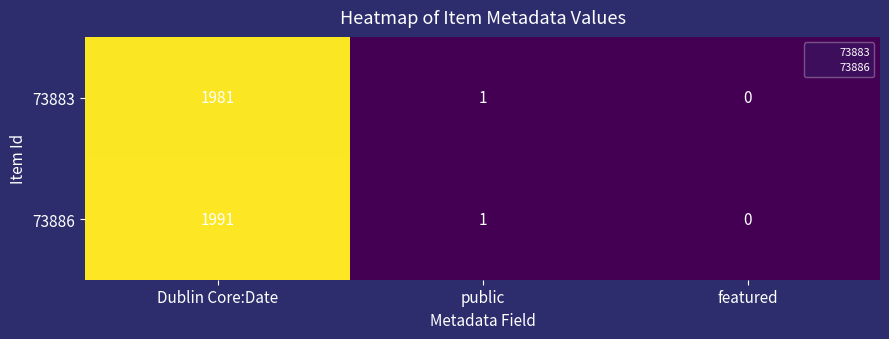

Which series has the largest range (max minus min)?

73886